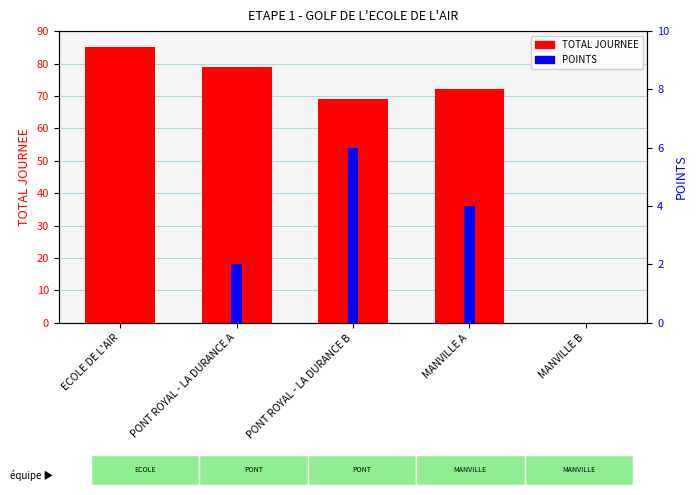

What is the label of the 5th bar from the right?

ECOLE DE L'AIR